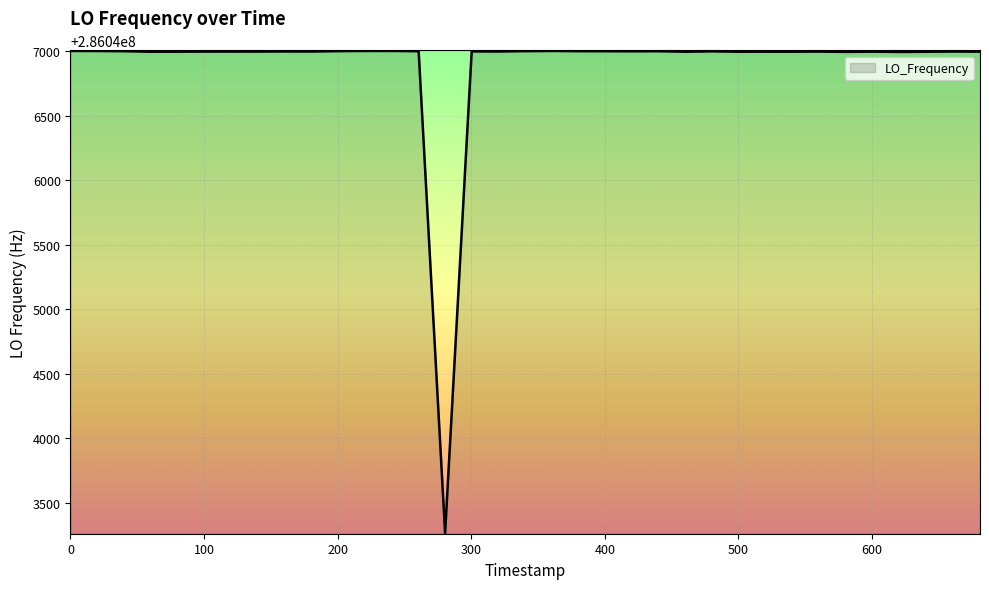

What is the smallest value displayed?

286043264.9